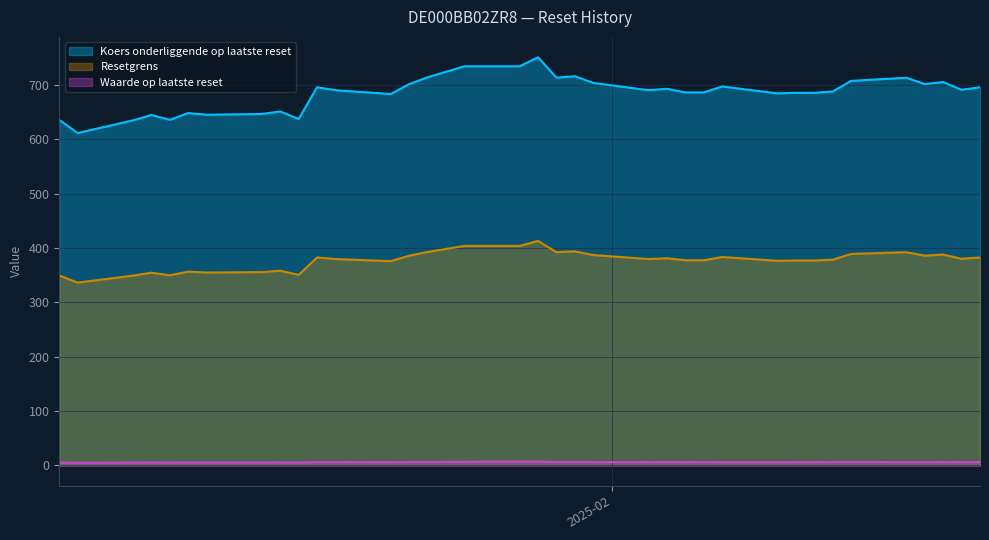

The Koers onderliggende op laatste reset series shows 705.1 at 2025-02-19. True or false?

True